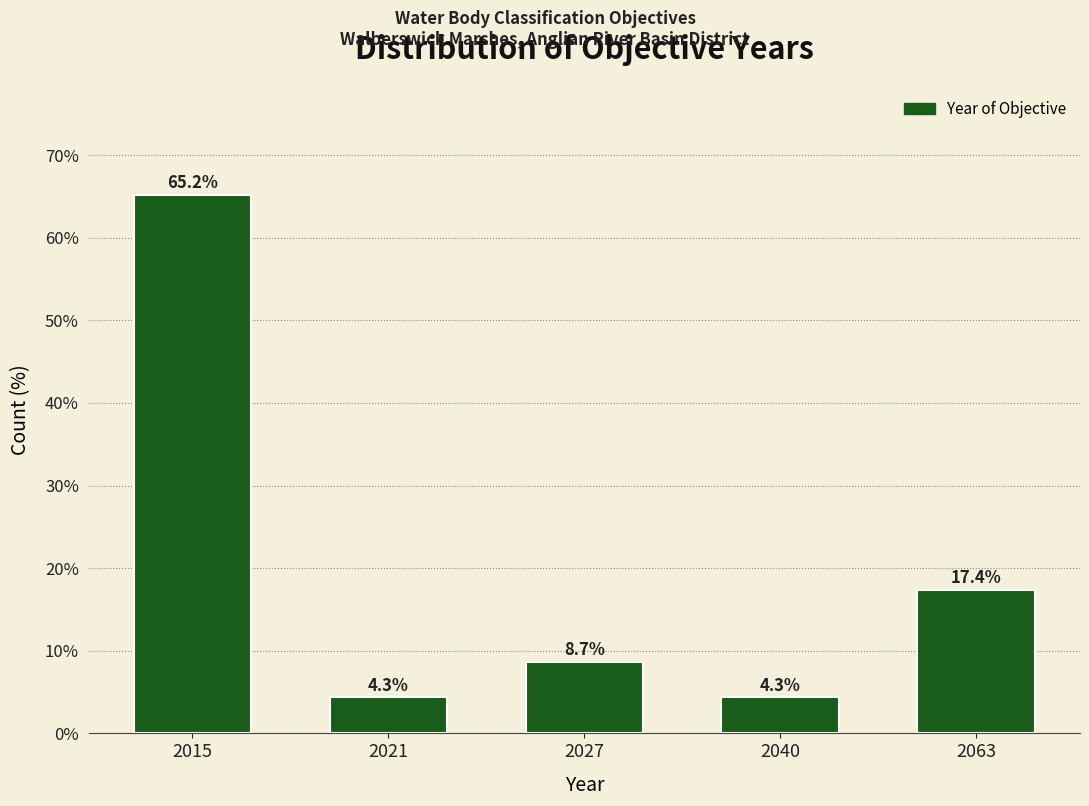

Reading right to left, extract all data points from this chart.

17.4	4.3	8.7	4.3	65.2